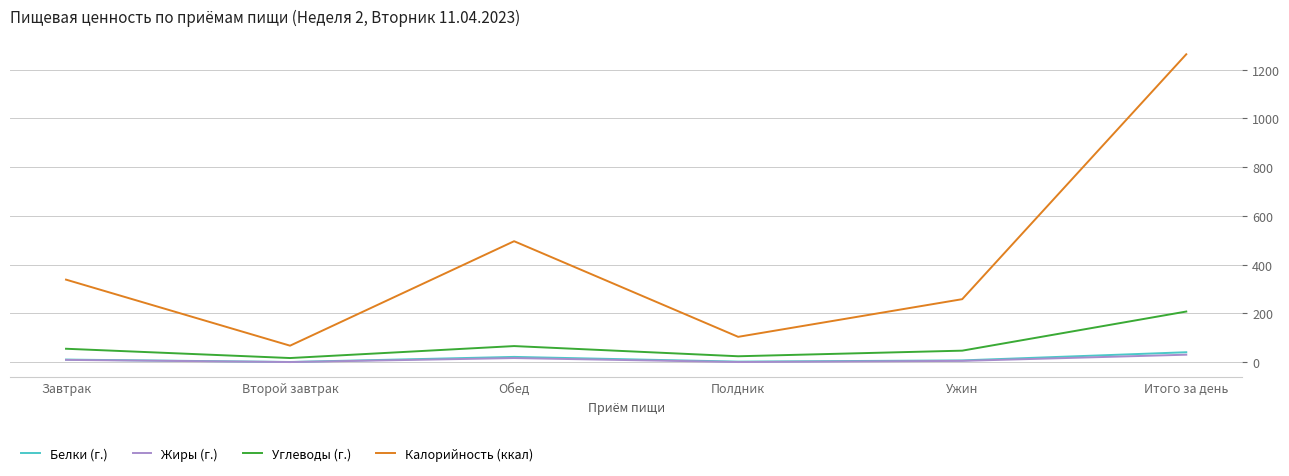

Which series has the widest spread of values?

Калорийность (ккал)